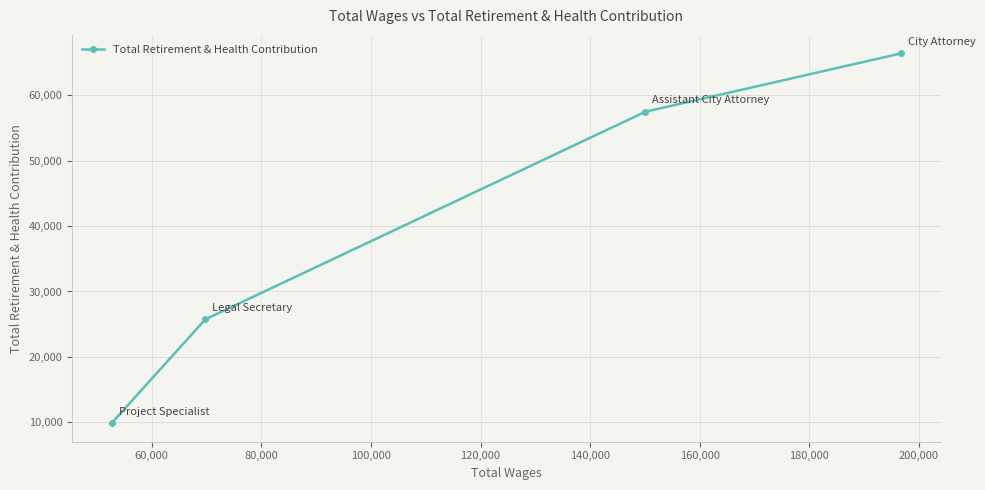

What is the minimum value shown in the chart?

9848